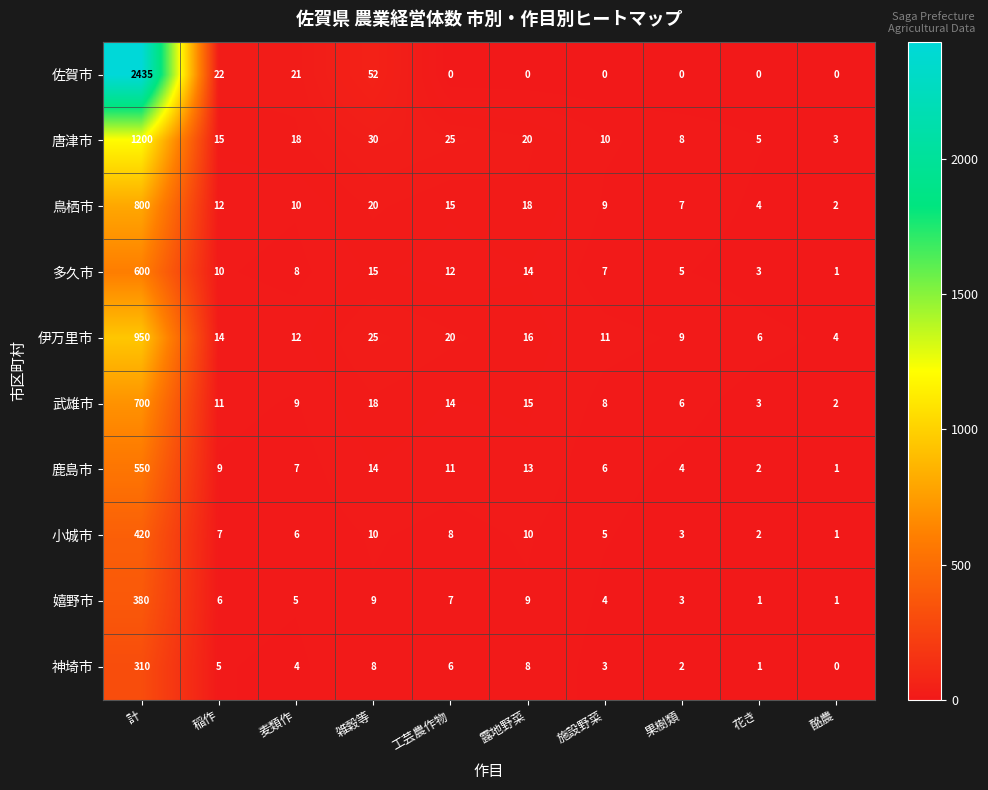

Which series has the largest total across all categories?

佐賀市